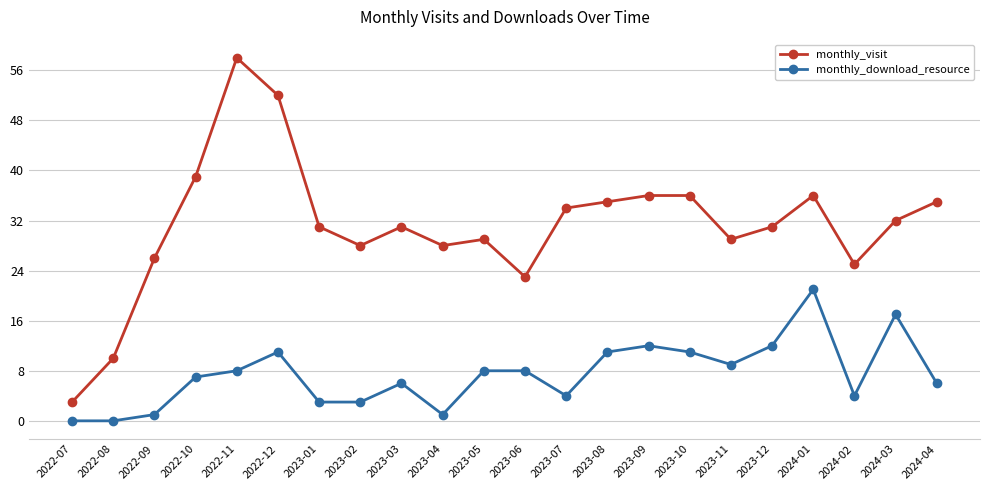

How many data points does each series have?

22